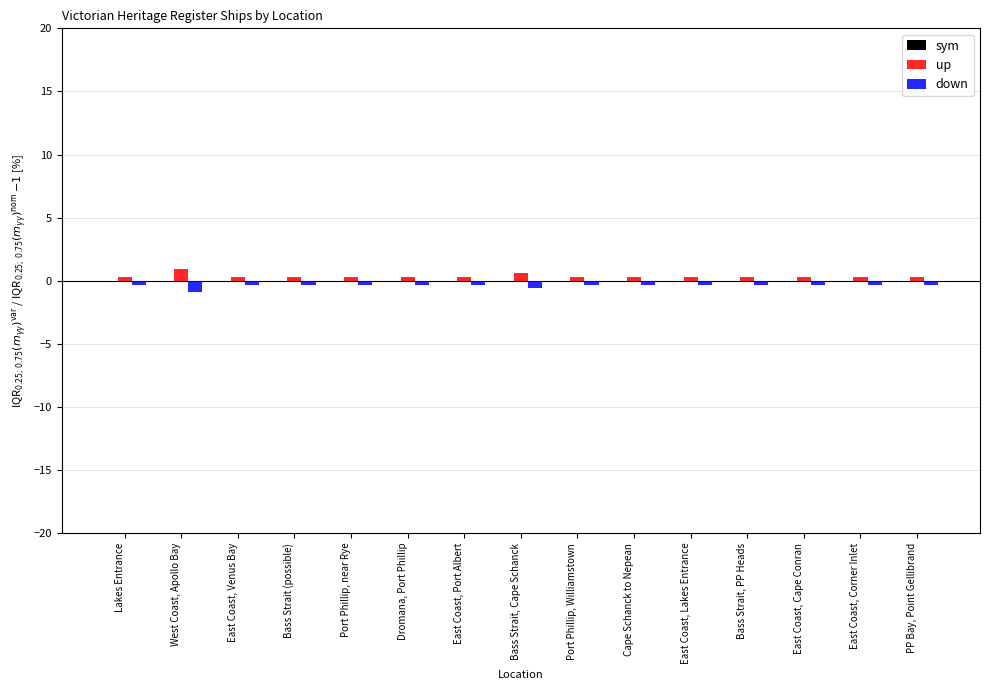

The value of down at West Coast, Apollo Bay is -0.9. True or false?

True